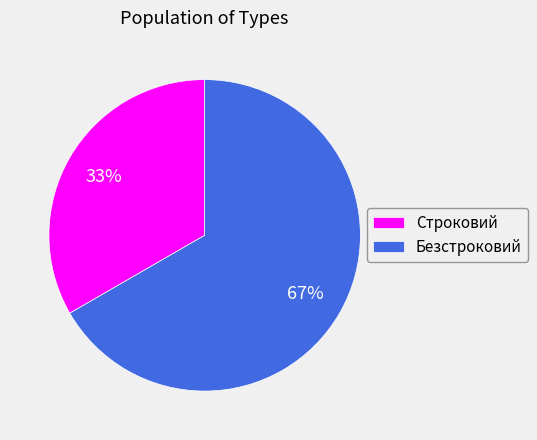

Do Строковий and Безстроковий together represent more than half of the pie?

Yes